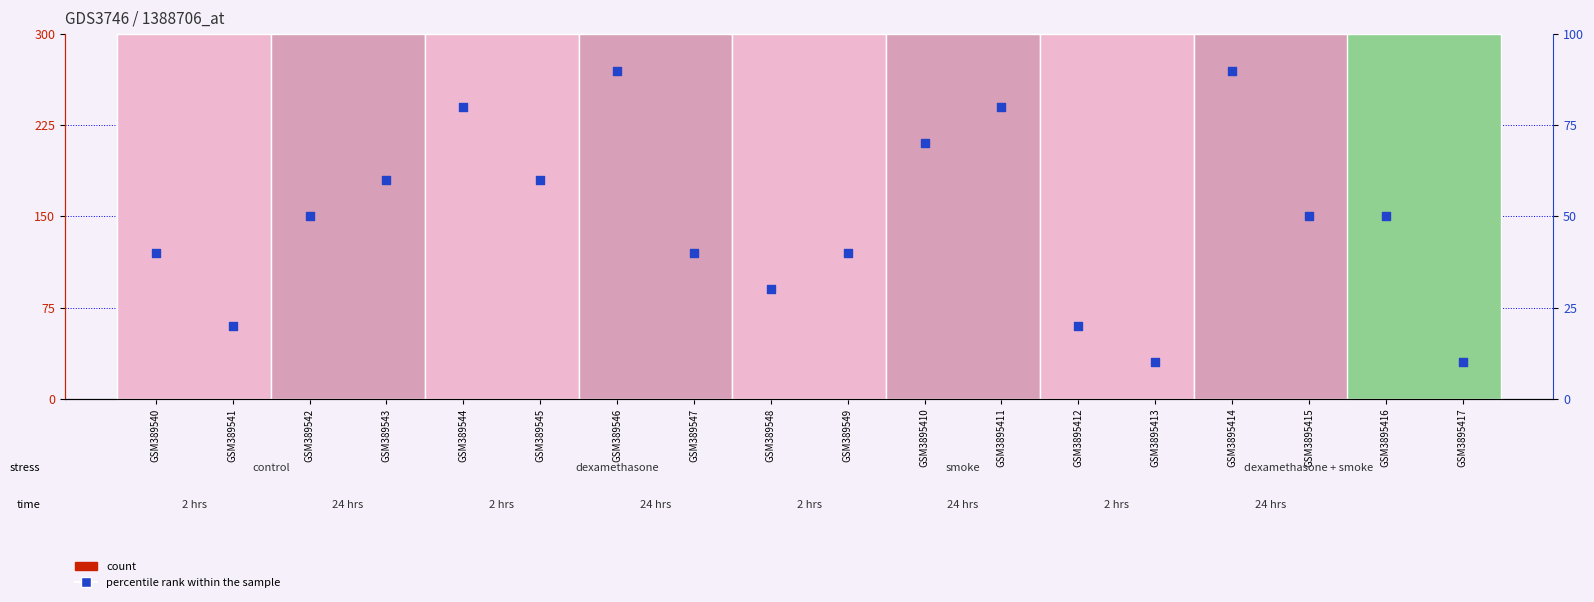

Is the value of percentile rank within the sample at GSM3895413 greater than the value of count at GSM389542?

No